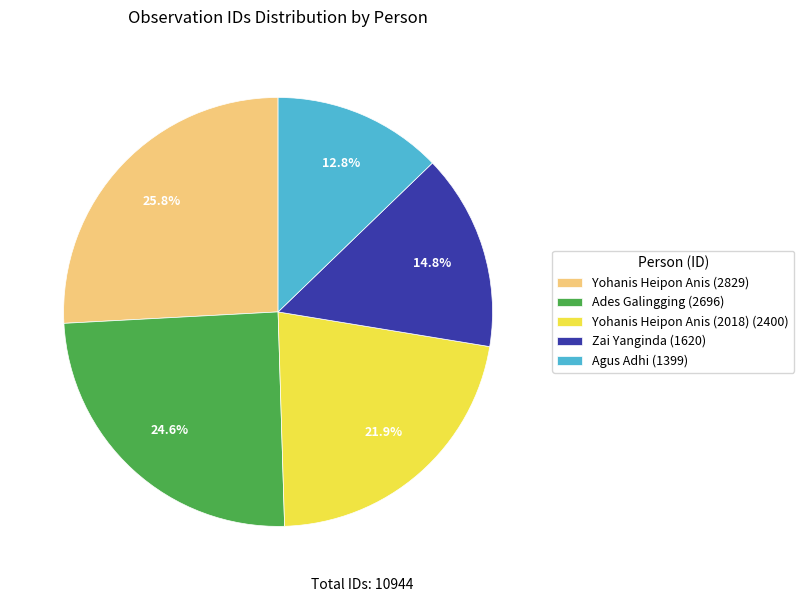

How many slices are in this pie chart?

5